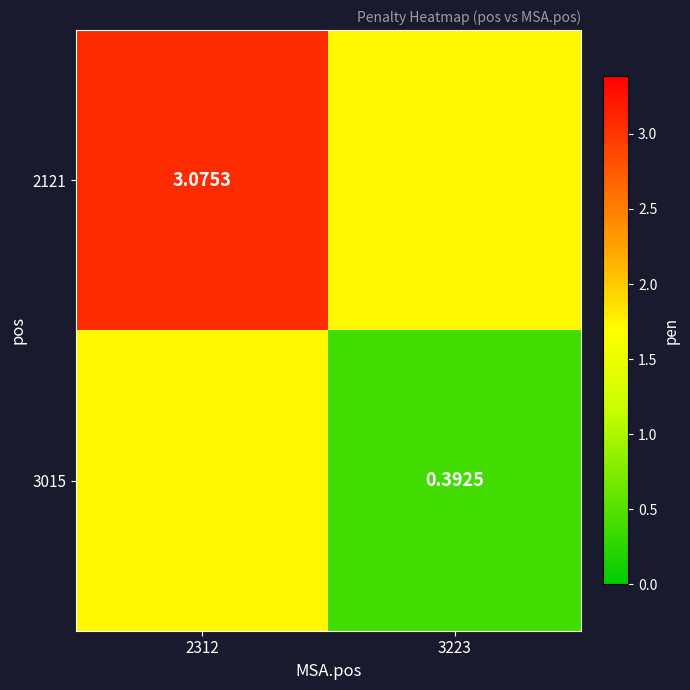

Is the value of 2121 at 2312 greater than the value of 3015 at 3223?

Yes